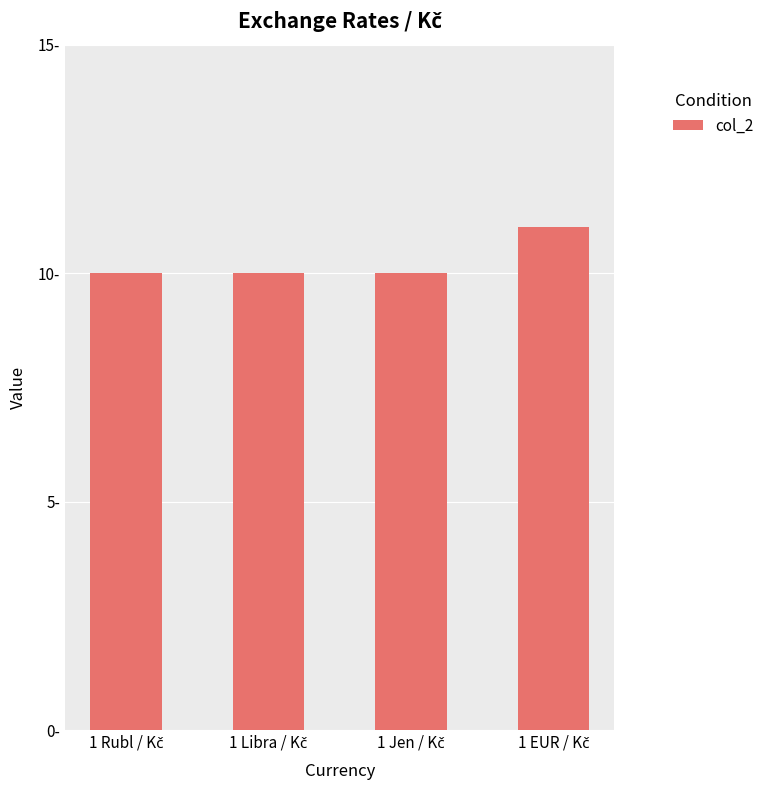

Are the bars grouped side by side (vs. stacked)?

No